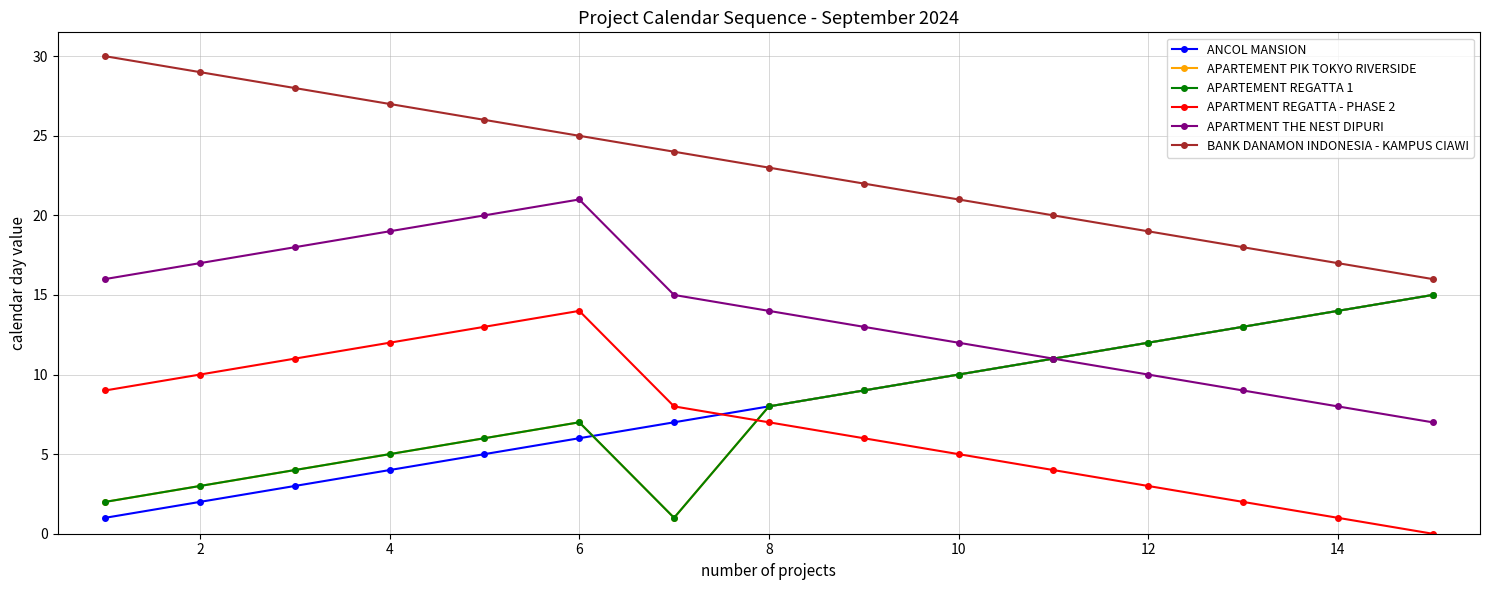

Where is the first local minimum for APARTEMENT PIK TOKYO RIVERSIDE?

12